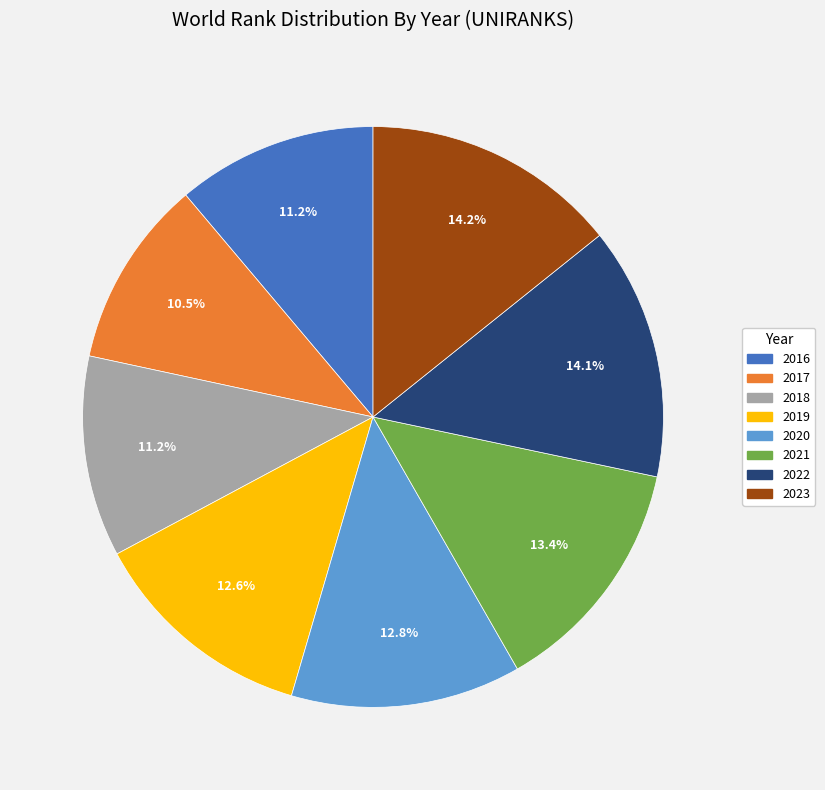

Is there a majority slice in this chart?

No